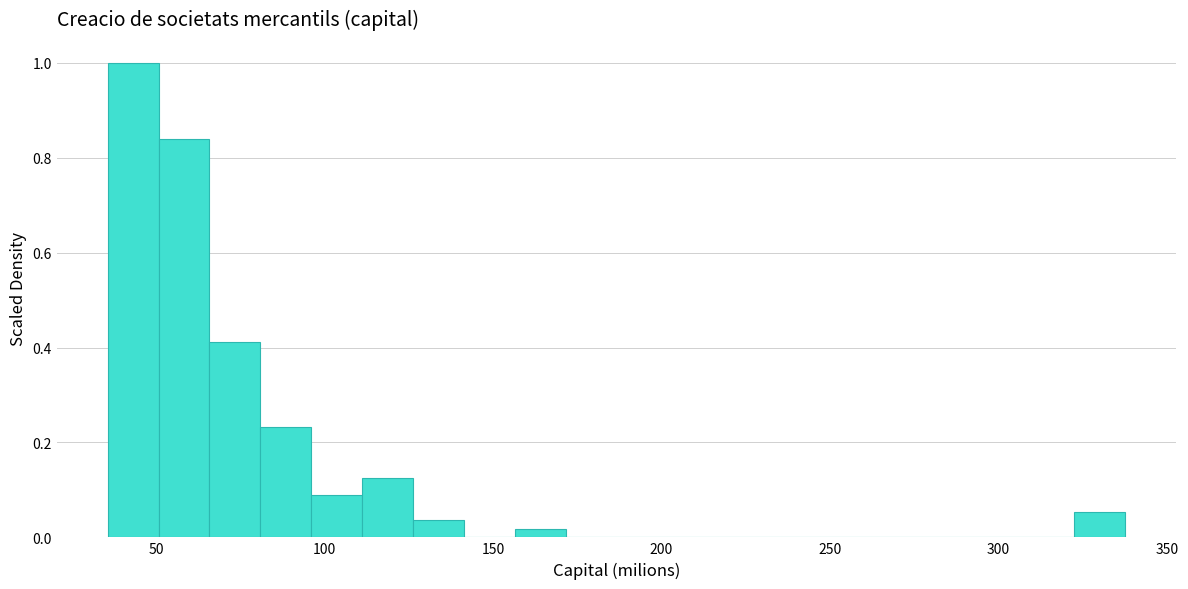

Read against the x-axis, roughly where is the centre of the tallest bar?

45